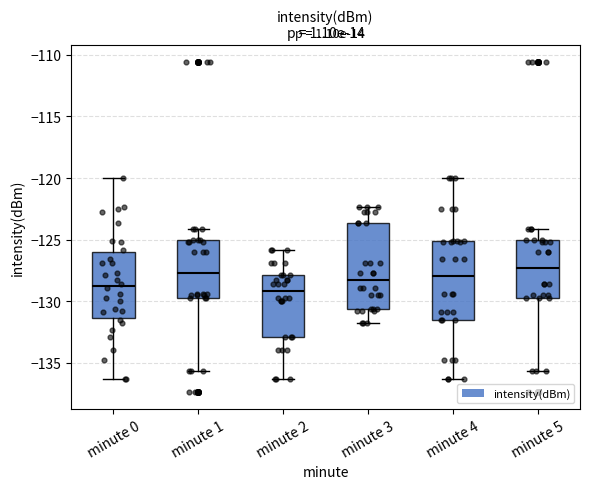

Reading left to right, transcribe this box plot: for each box, give where its median line is, the range the box spans, and where its two whiskers end, as read against the y-axis. The values are not printed on the chart, so give them approximately, as read against the axis.

minute 0: median -128.5, box -131.5 to -126.0, whiskers -136.5 to -120.0
minute 1: median -127.5, box -129.5 to -125.0, whiskers -135.5 to -124.0
minute 2: median -129.0, box -133.0 to -128.0, whiskers -136.5 to -126.0
minute 3: median -128.5, box -130.5 to -123.5, whiskers -131.5 to -122.5
minute 4: median -128.0, box -131.5 to -125.0, whiskers -136.5 to -120.0
minute 5: median -127.5, box -129.5 to -125.0, whiskers -135.5 to -124.0